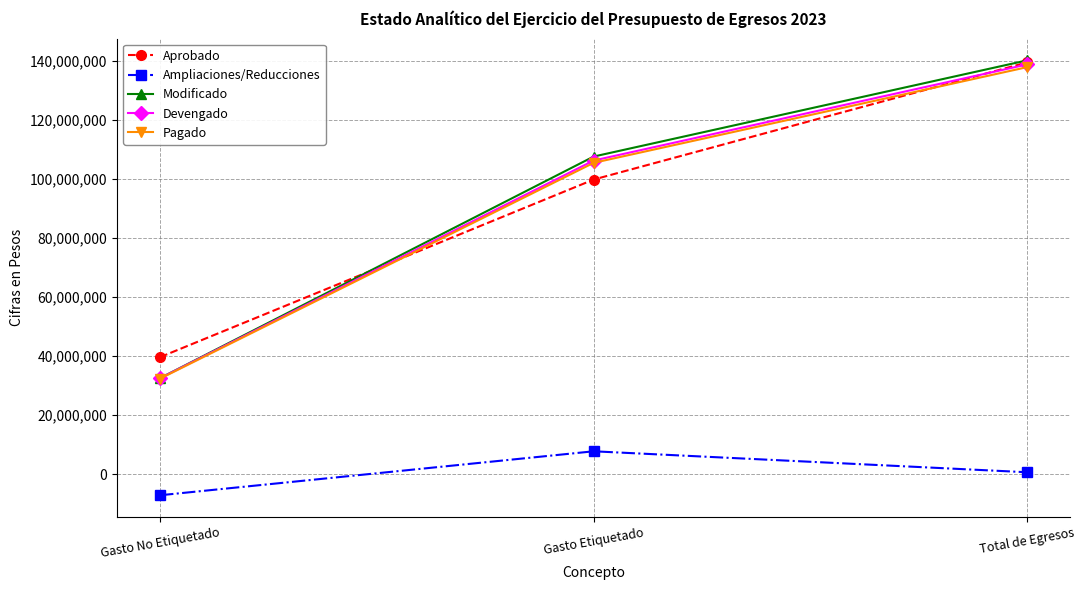

What position from the left is Gasto Etiquetado?

2